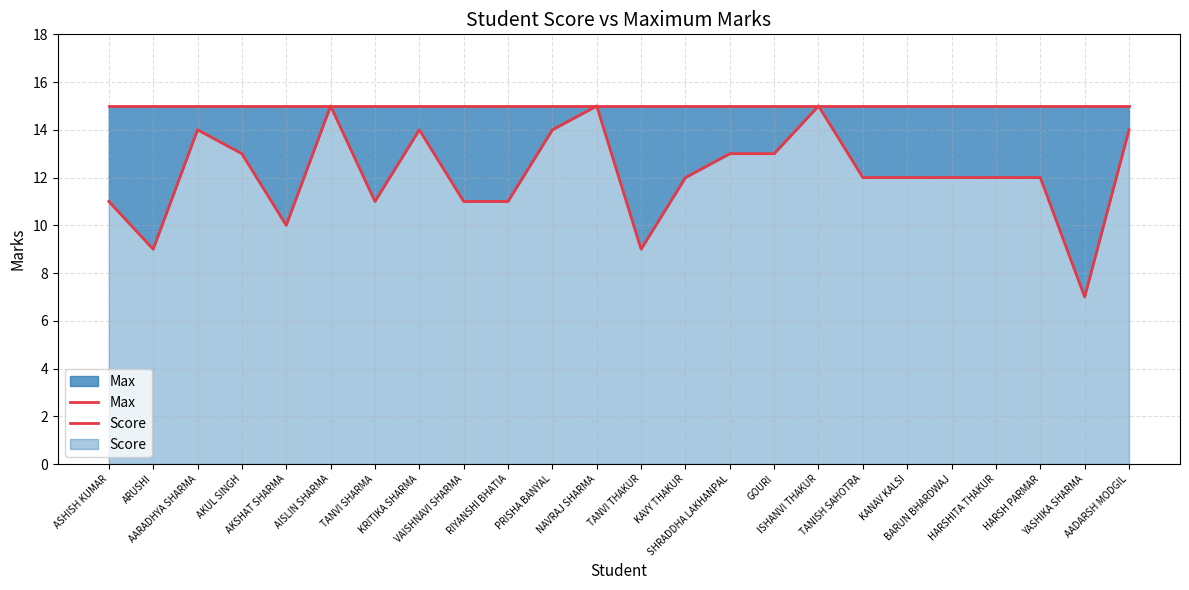

At which category does the chart reach its peak across all series?

ASHISH KUMAR